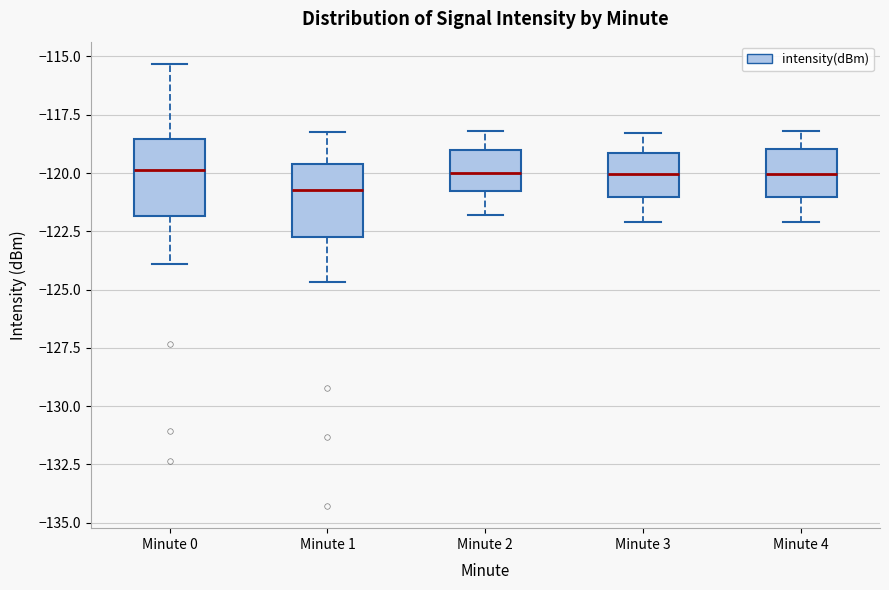

Where does the median line of the box for Minute 4 sit on the y-axis? The values are not printed on the chart, so give them approximately, as read against the axis.

-120.0